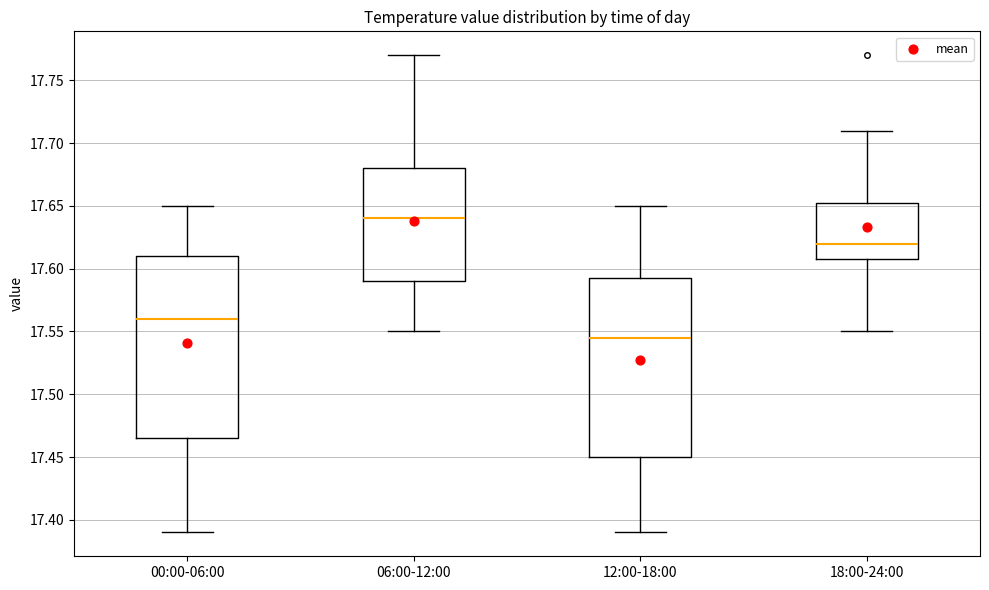

Which box's median line is the highest?

06:00-12:00